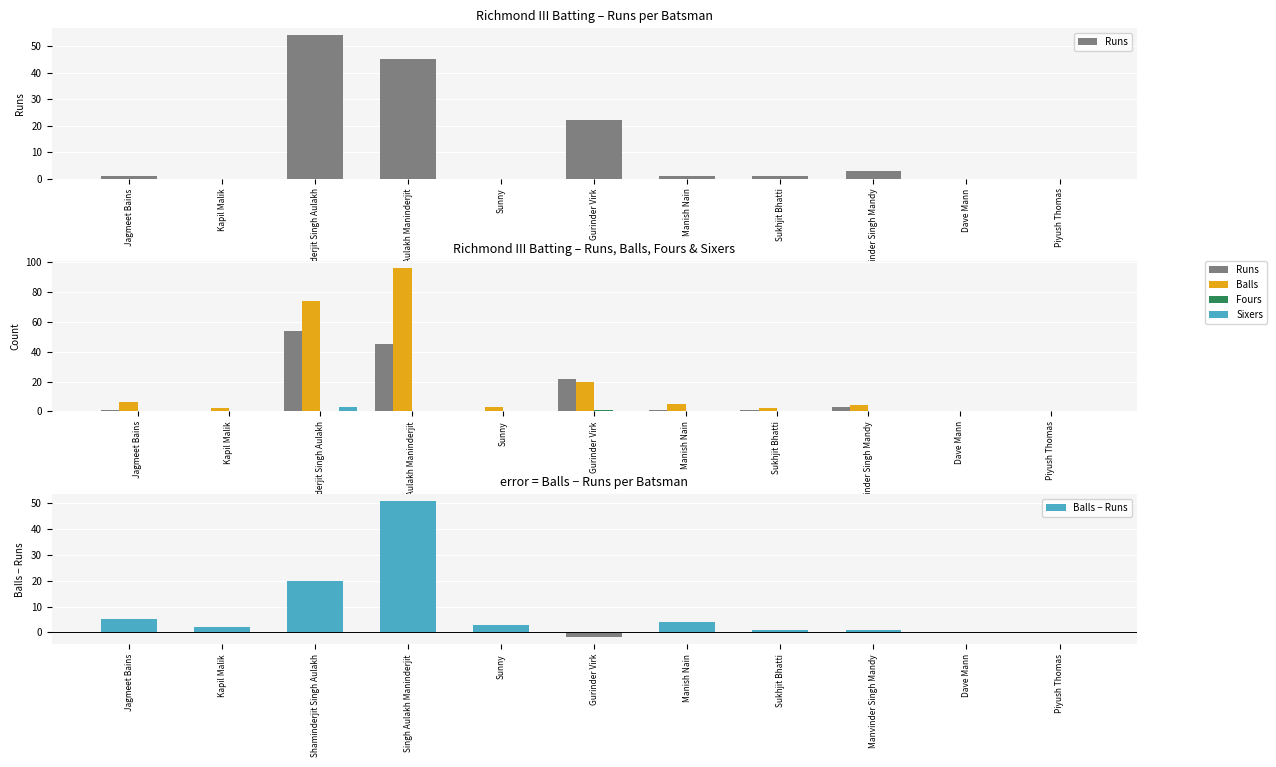

How many values in Fours are above zero?

1